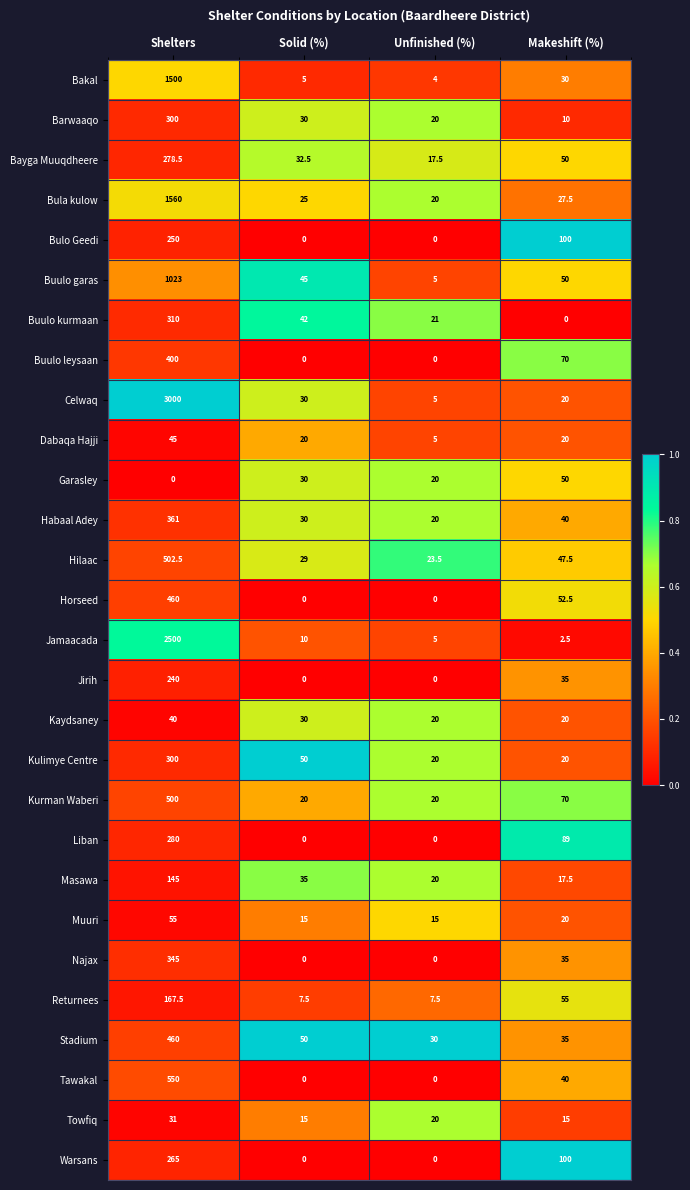

Which series changed the most between Shelters and Makeshift (%)?

Celwaq